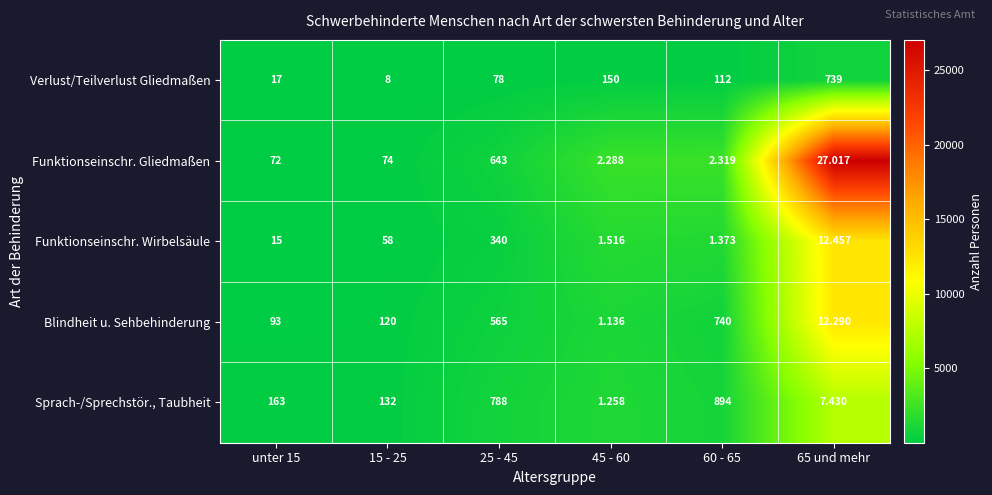

Which series has the largest total across all categories?

Sprach-/Sprechstör., Taubheit